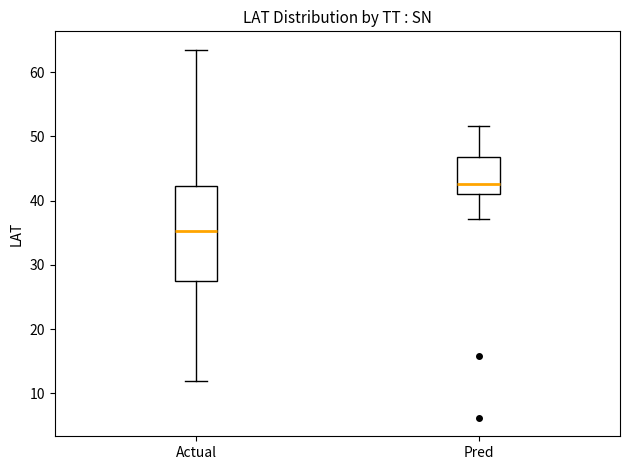

Where does the upper whisker of the box for Pred end on the y-axis? The values are not printed on the chart, so give them approximately, as read against the axis.

52